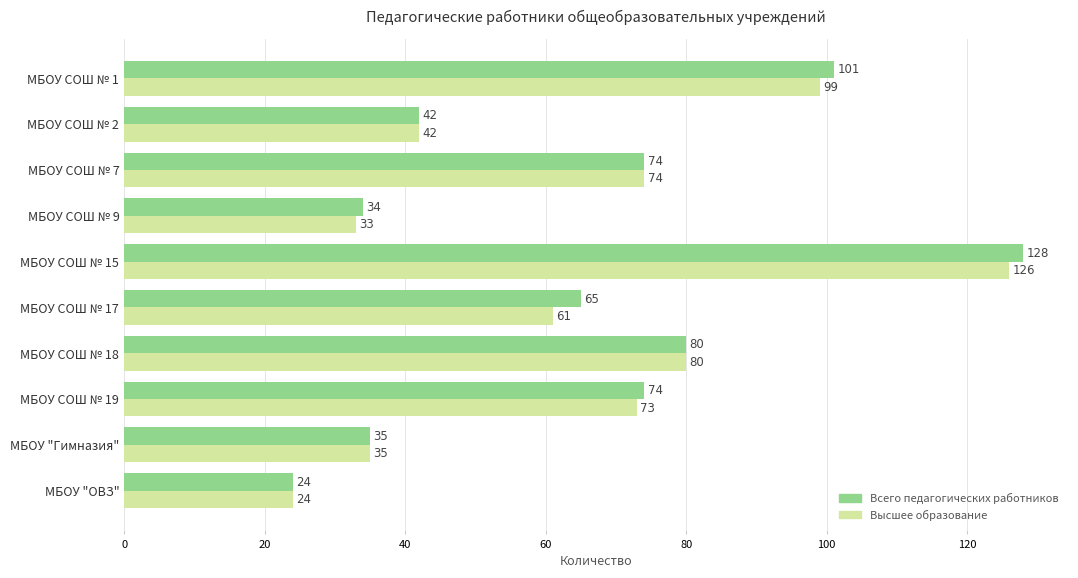

Which label corresponds to the largest value in the chart?

МБОУ СОШ № 15